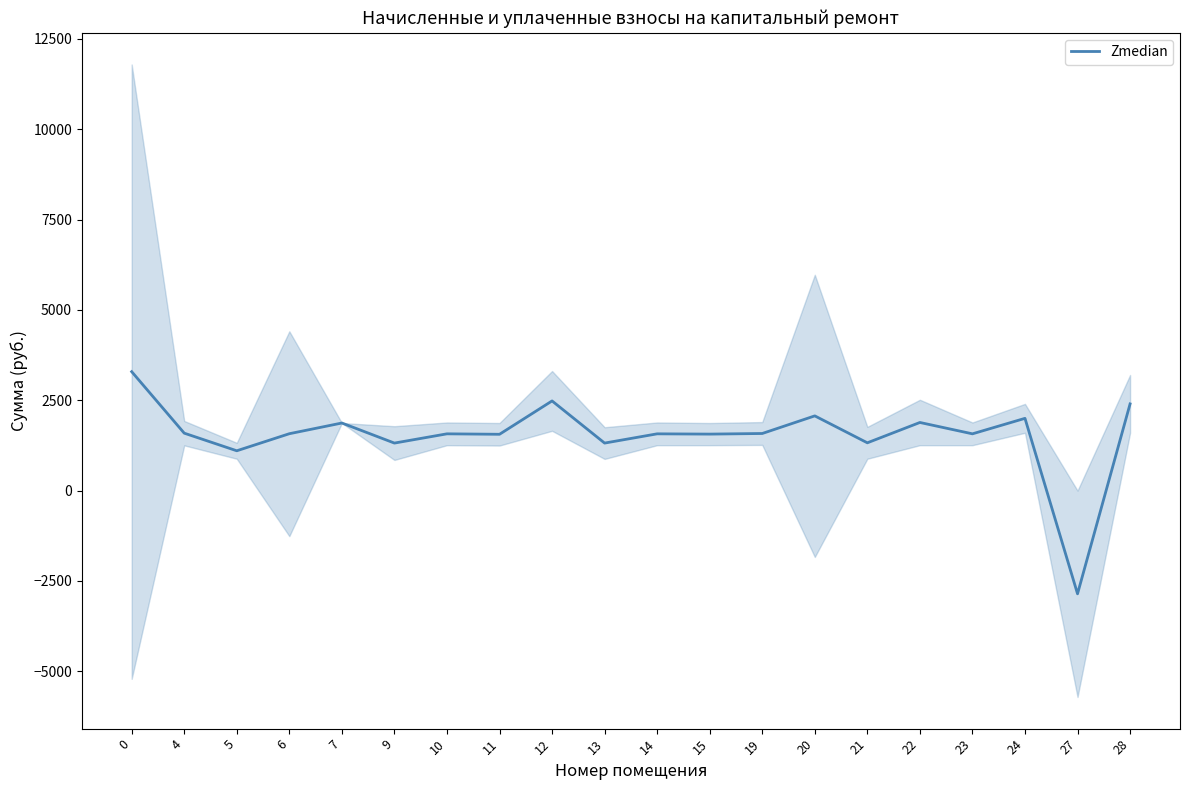

Is it true that the value at 24 is 1999.6?

True